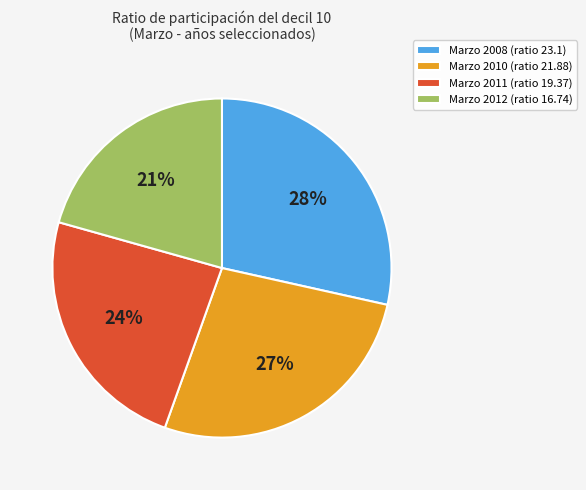

Count the number of slices in the pie.

4